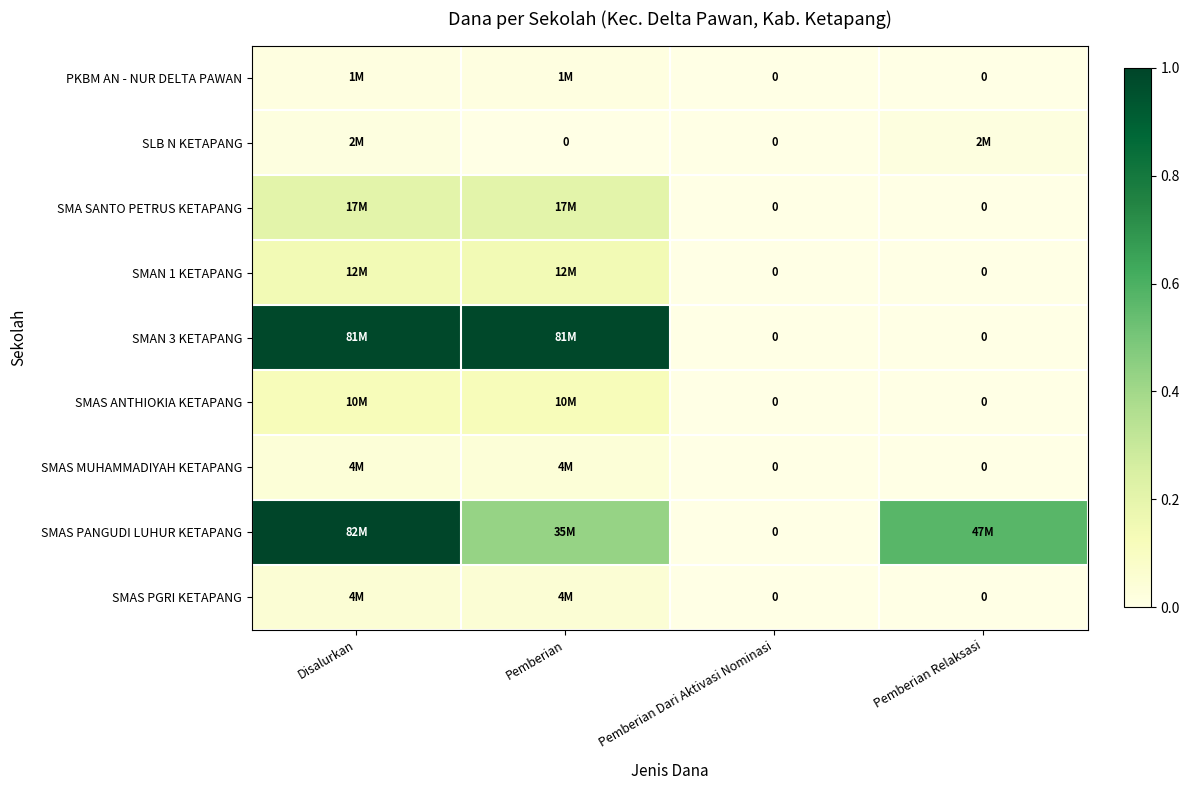

The value of SMAS PGRI KETAPANG at Pemberian is 0.0. True or false?

False